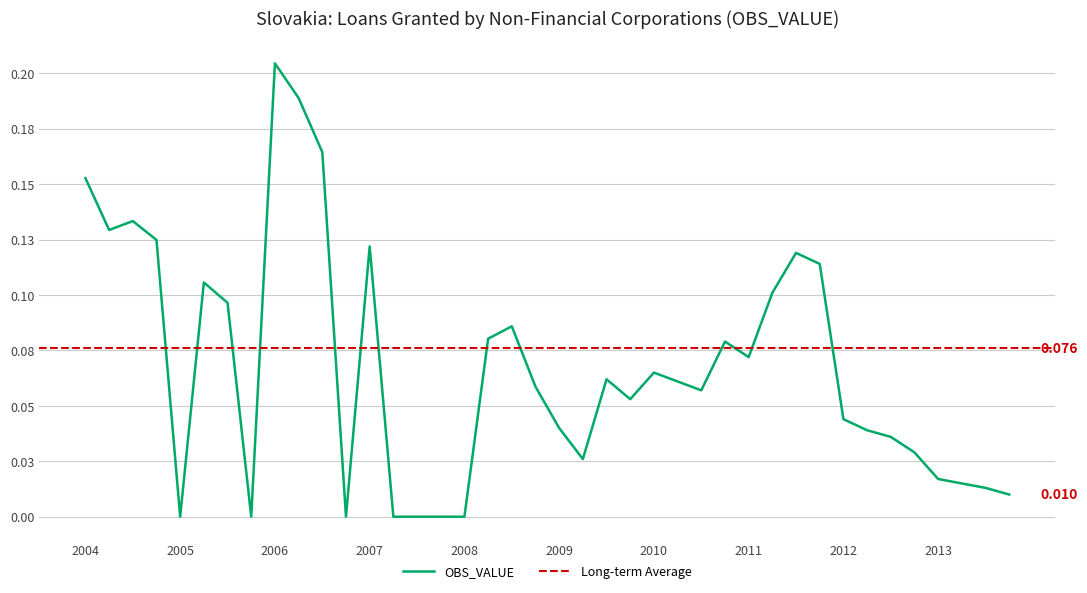

How many data points does each series have?

40